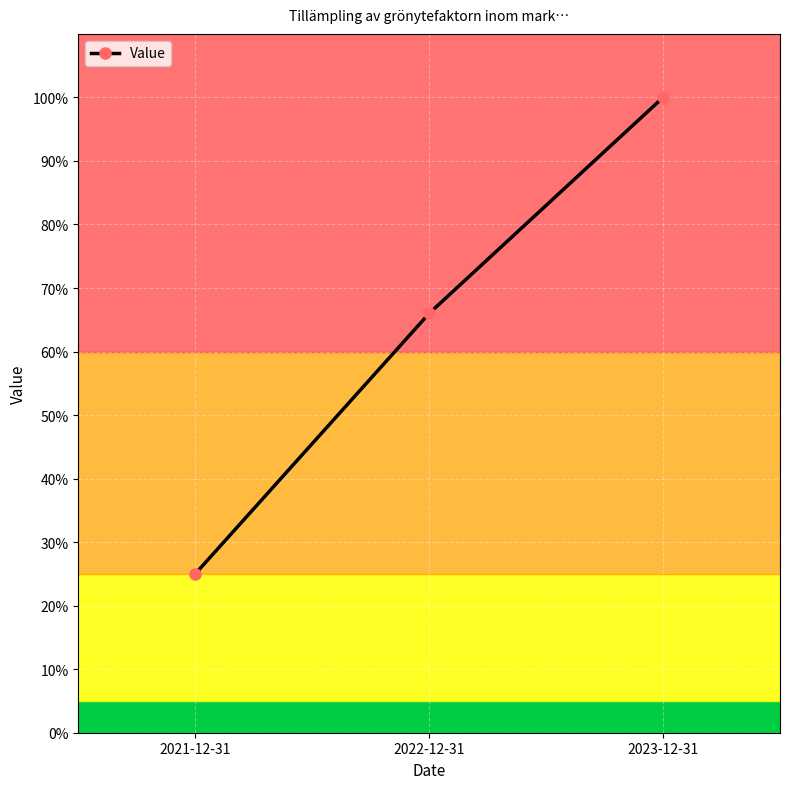

What is the approximate value at 2023-12-31?

100